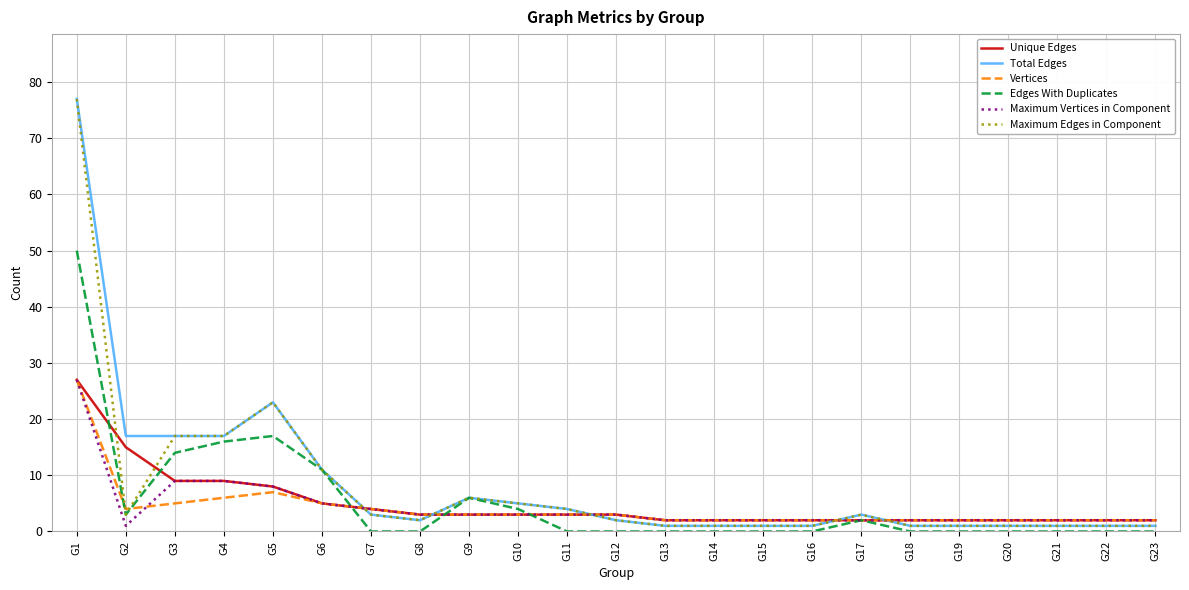

At which category is the sum across all series the highest?

G1